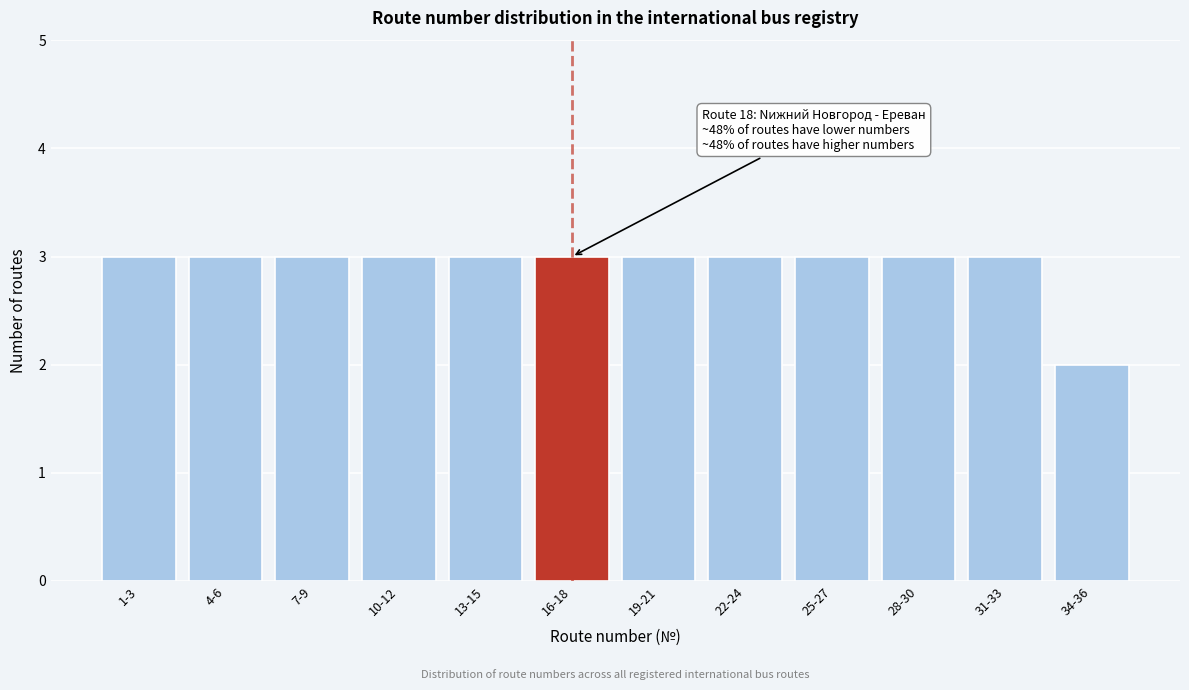

Reading left to right, what are all the values shown in this chart?

1-3=3	4-6=3	7-9=3	10-12=3	13-15=3	16-18=3	19-21=3	22-24=3	25-27=3	28-30=3	31-33=3	34-36=2